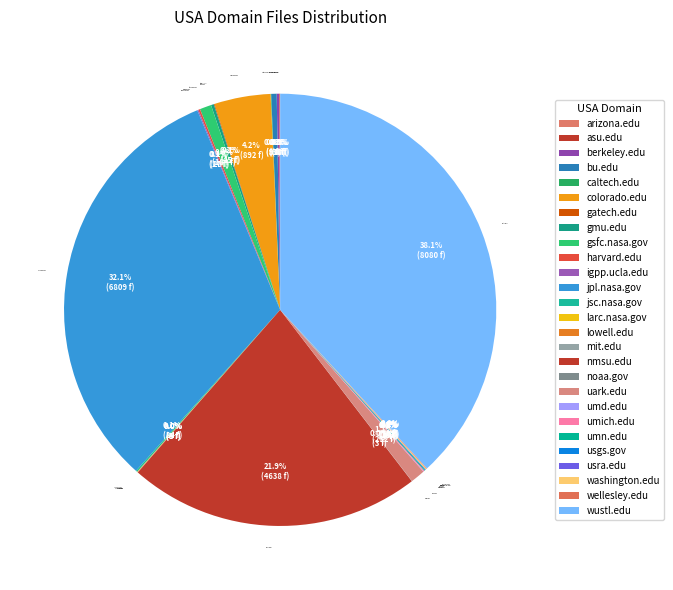

Does jpl.nasa.gov represent more than half of the total?

No